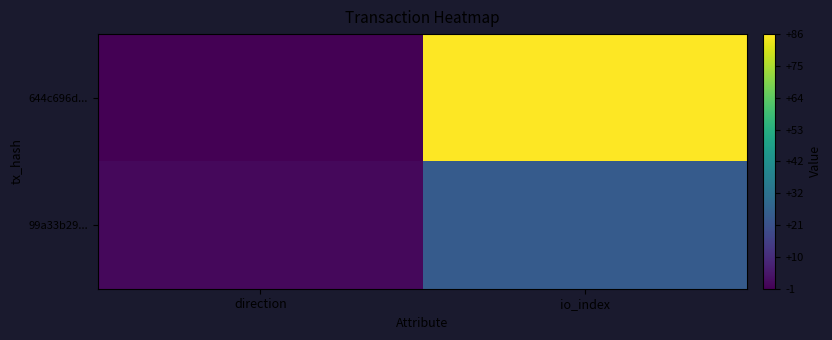

At io_index, list the series in order from smallest to largest.

99a33b29..., 644c696d...